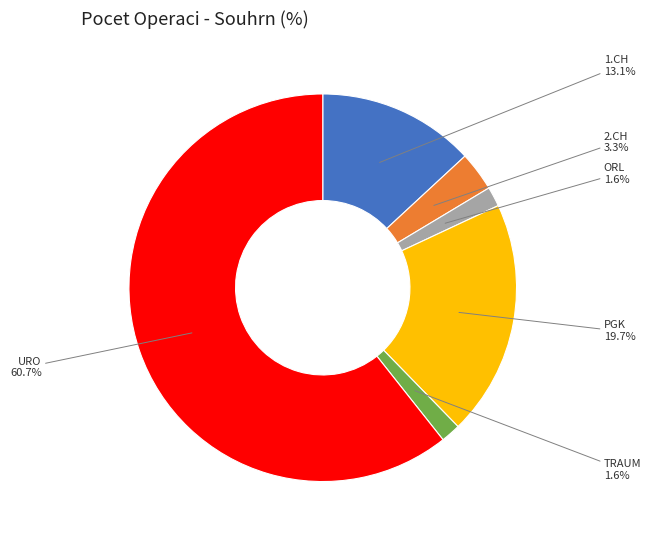

What is the total percentage of 2.CH and PGK?

23.0%